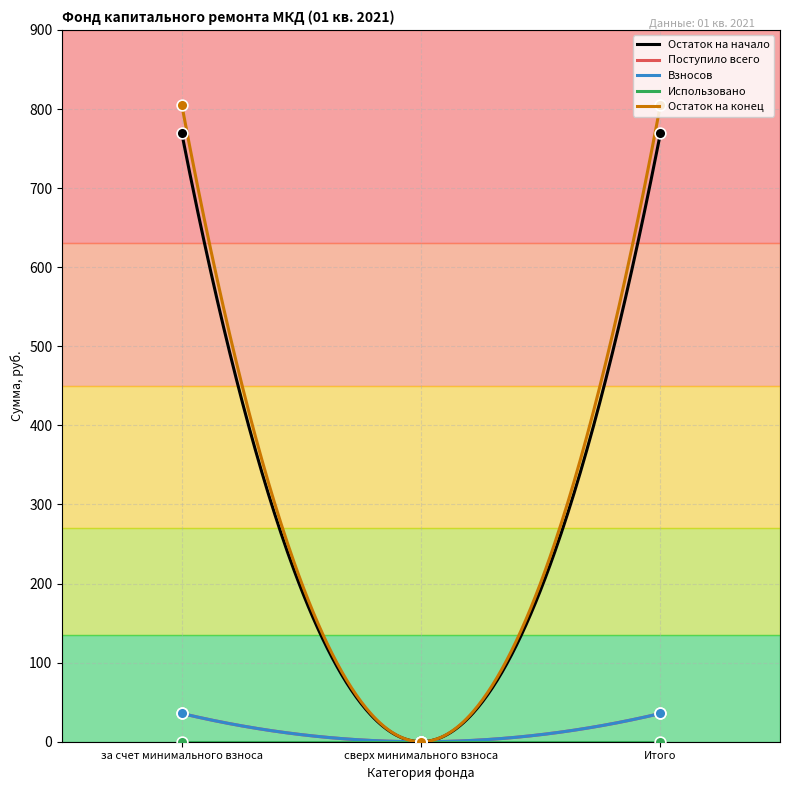

What is the total value across all series at за счет минимального взноса?

1645.2